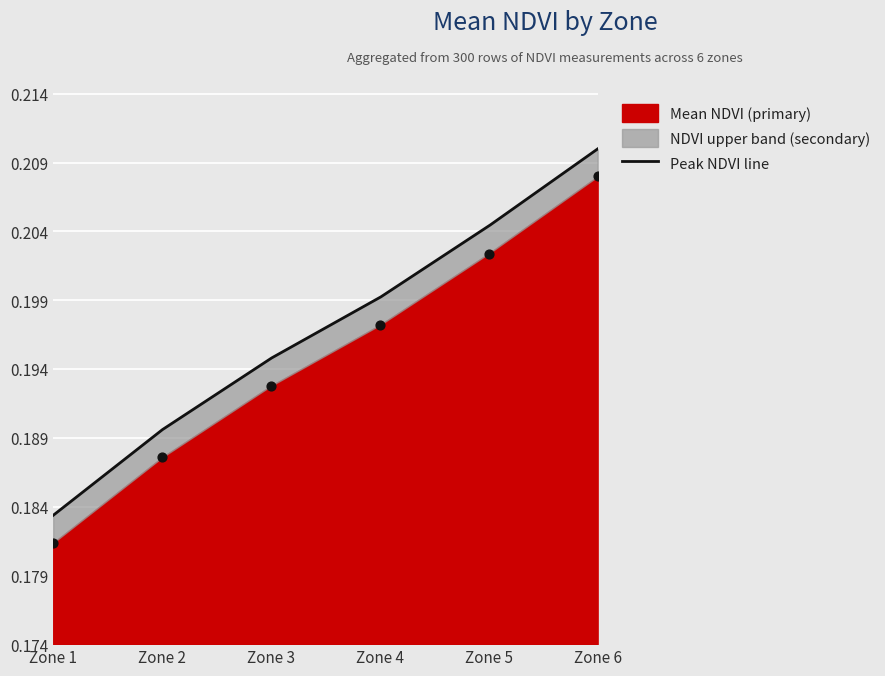

Which has a higher value, Zone 6 or Zone 5?

Zone 6